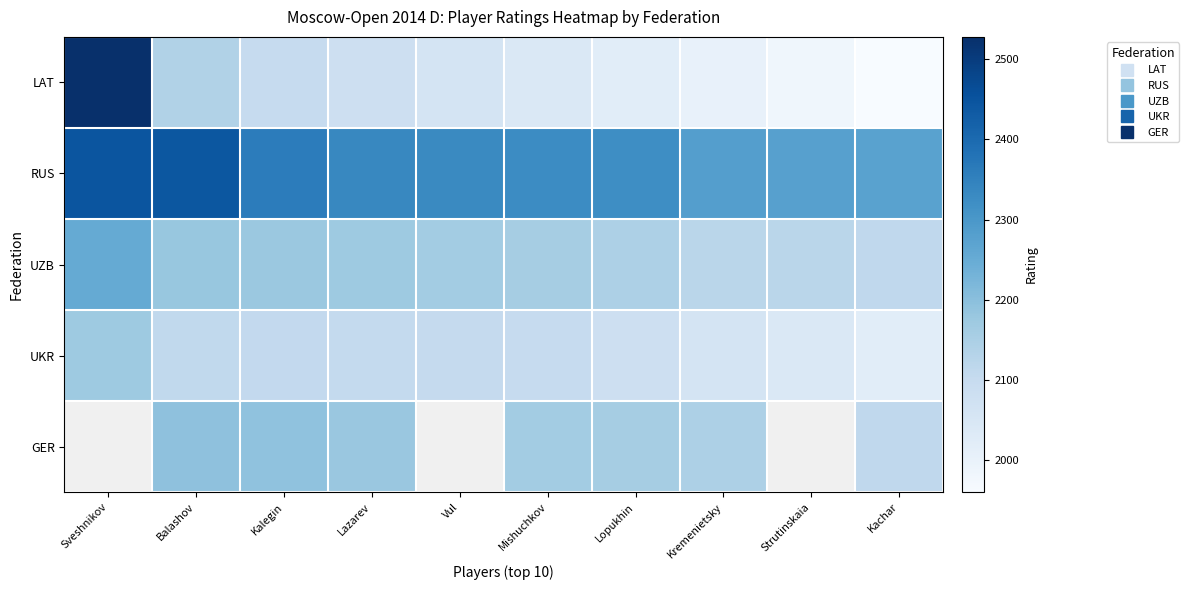

At Vul, list the series in order from largest to smallest.

RUS, UZB, UKR, GER, LAT